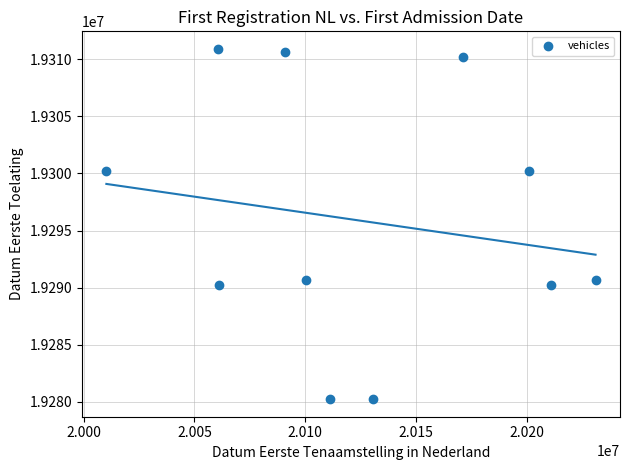

What is the range of X values (max minus min)?

220504